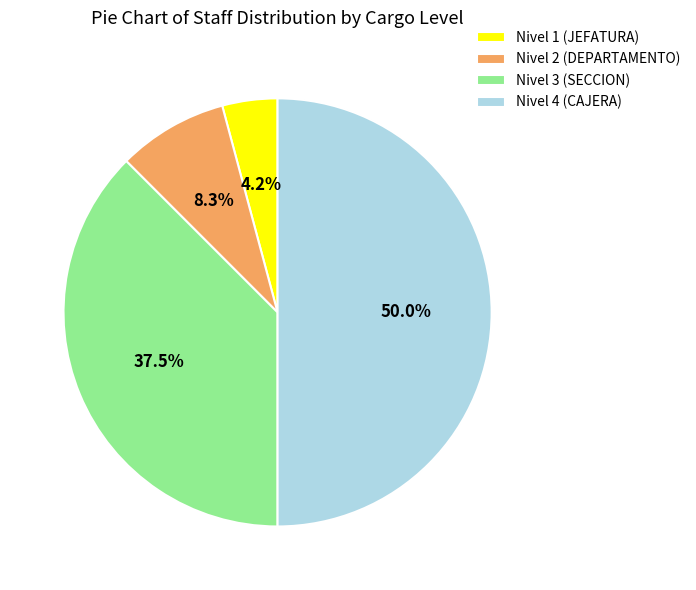

Which slice is the largest?

Nivel 4 (CAJERA)